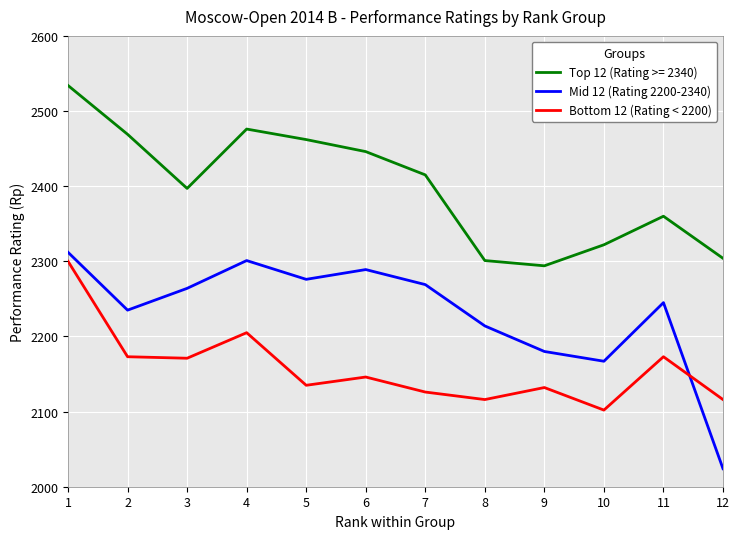

What is the sum of the Bottom 12 (Rating < 2200) values at 12 and 3?

4287